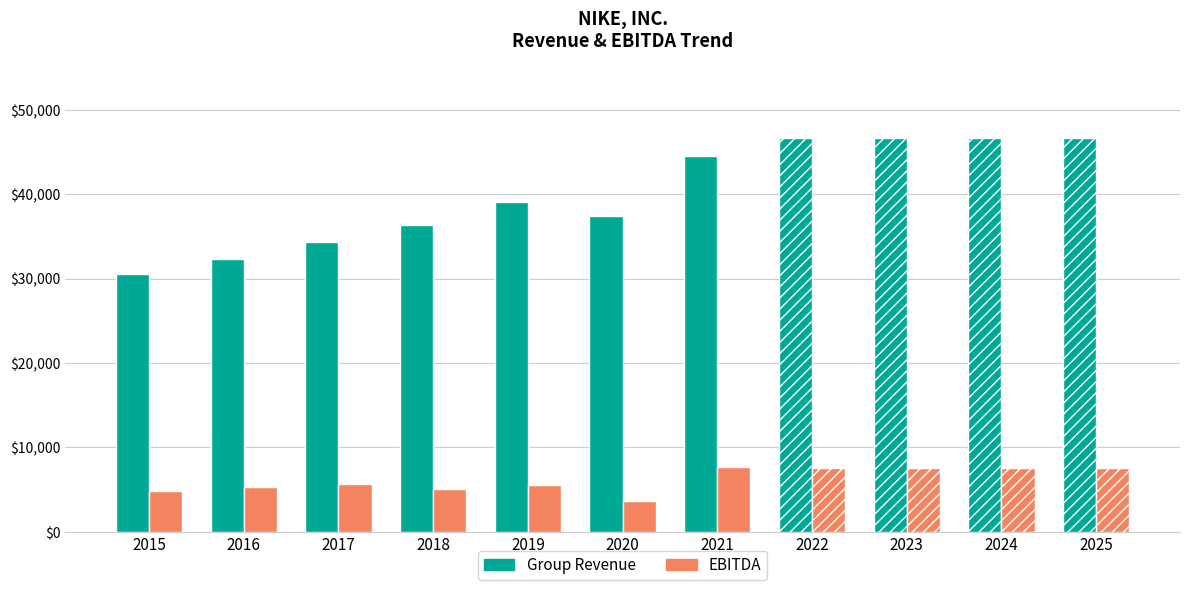

Is the value of Group Revenue at 2023 greater than the value of EBITDA at 2017?

Yes